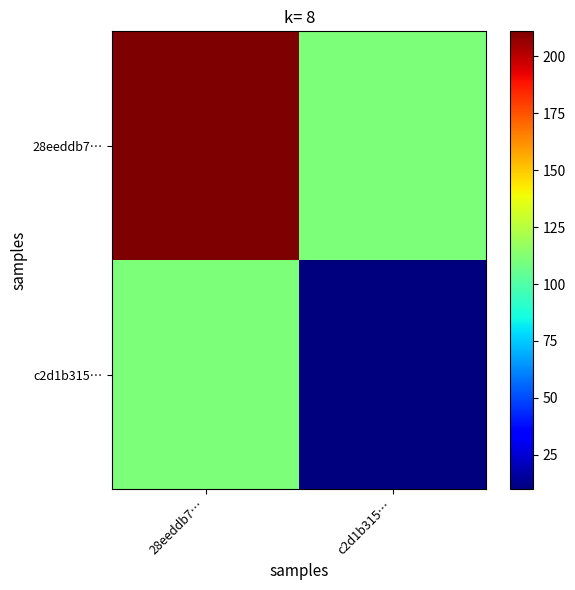

What is the spread (max minus min) of values at 28eeddb7…?

100.5